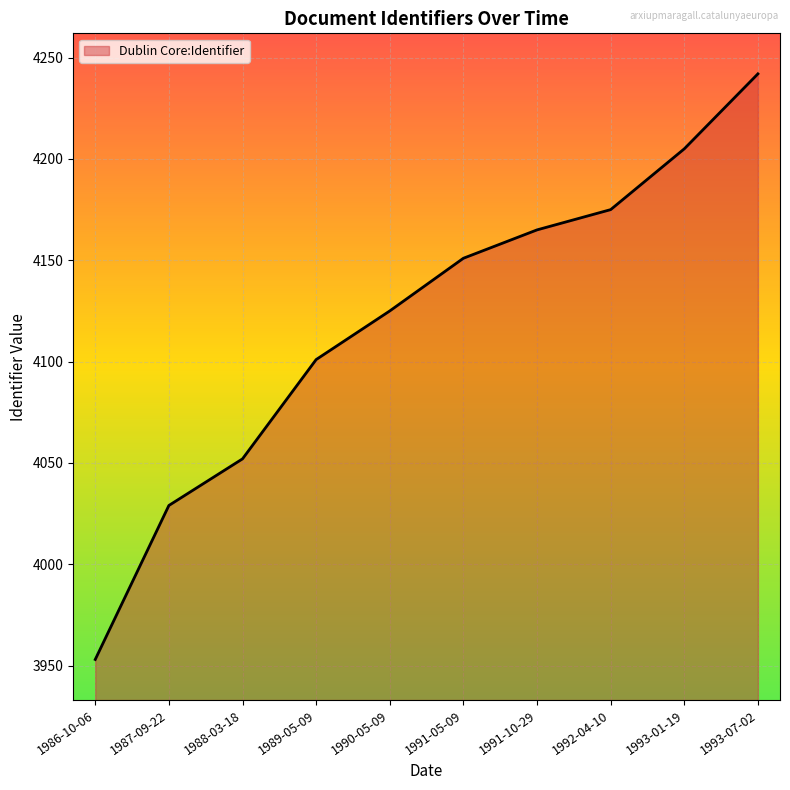

What is the difference between the maximum and minimum values?

289